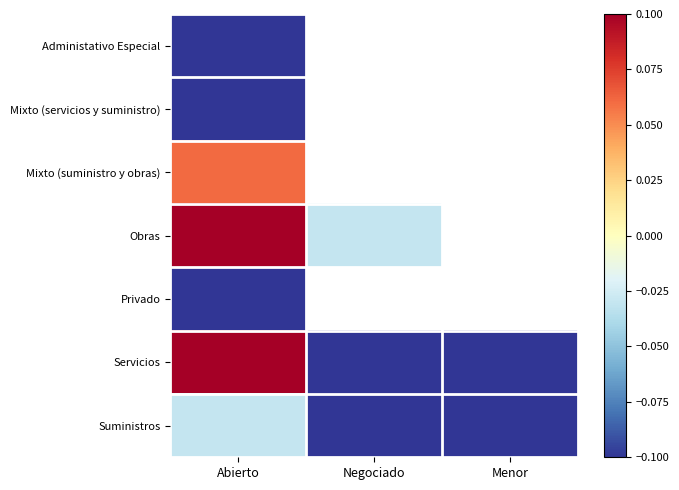

Which series has the largest range (max minus min)?

Servicios